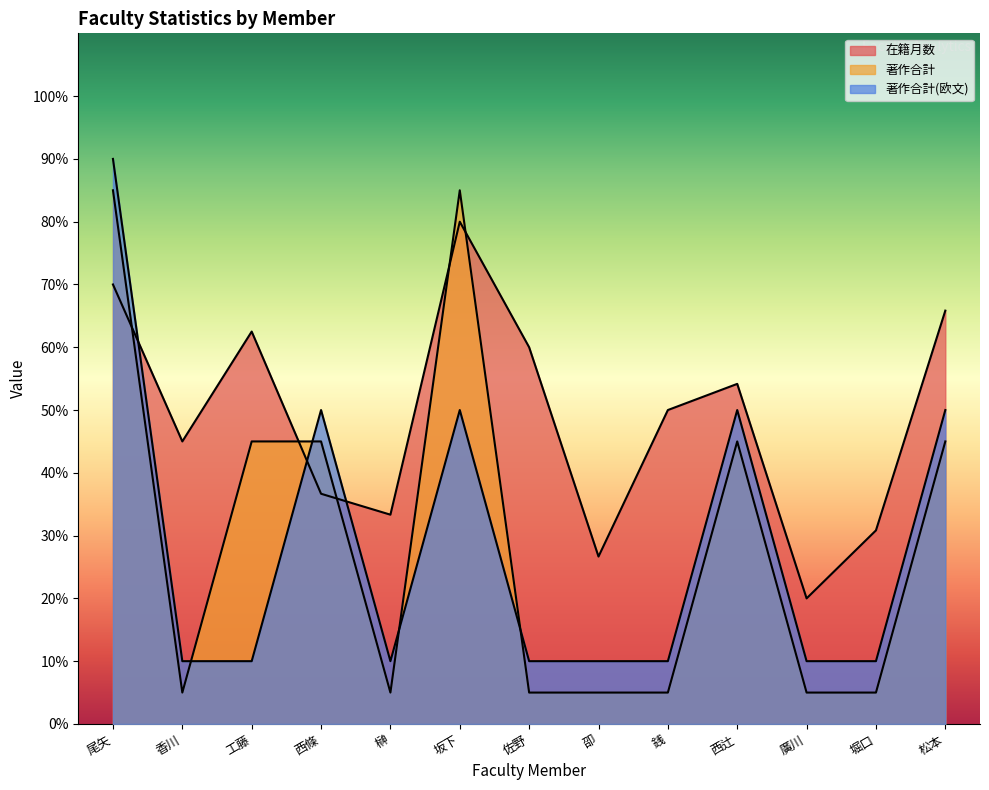

True or false: 著作合計(欧文) has a value of 10.0 at 佐野.

True